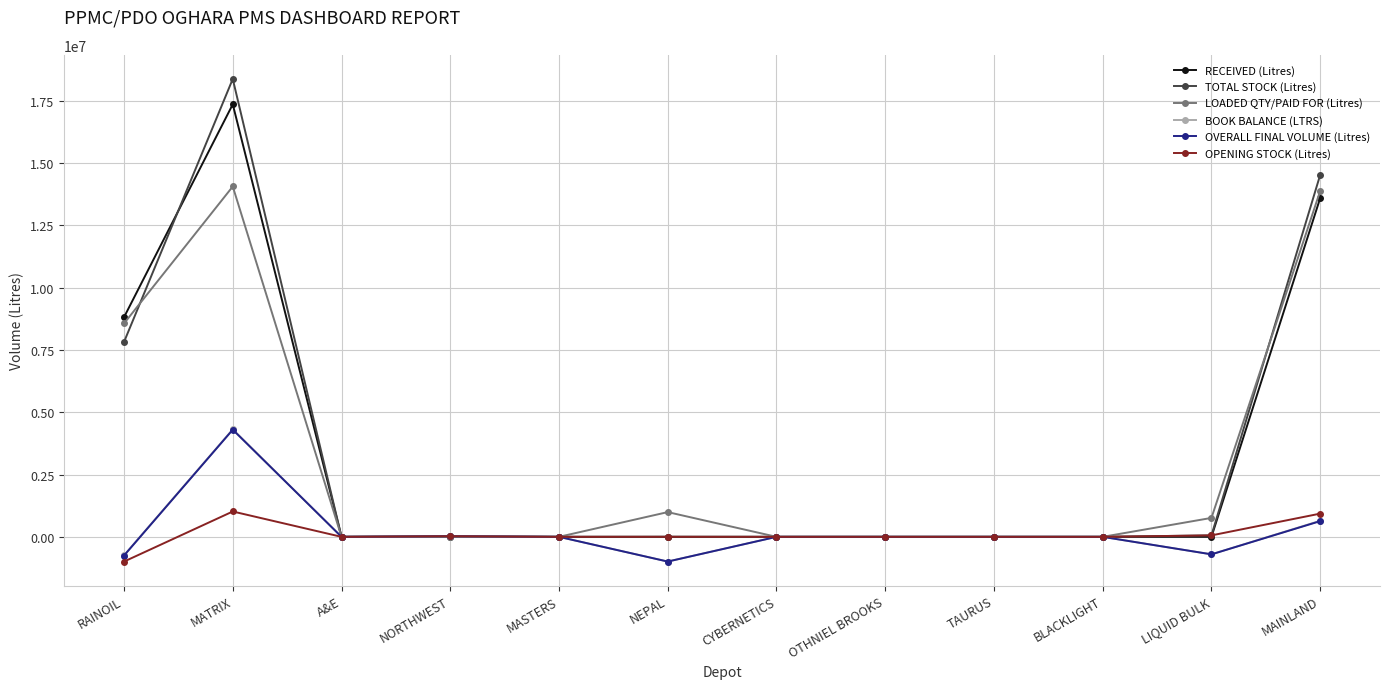

How many data points does each series have?

12